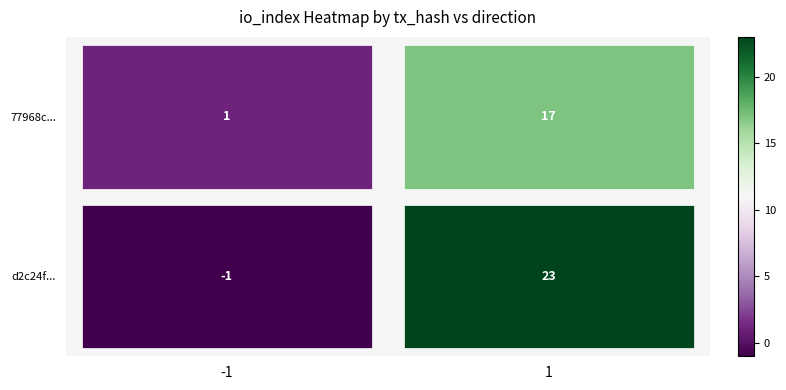

How many data points in 77968c... are less than 17?

1